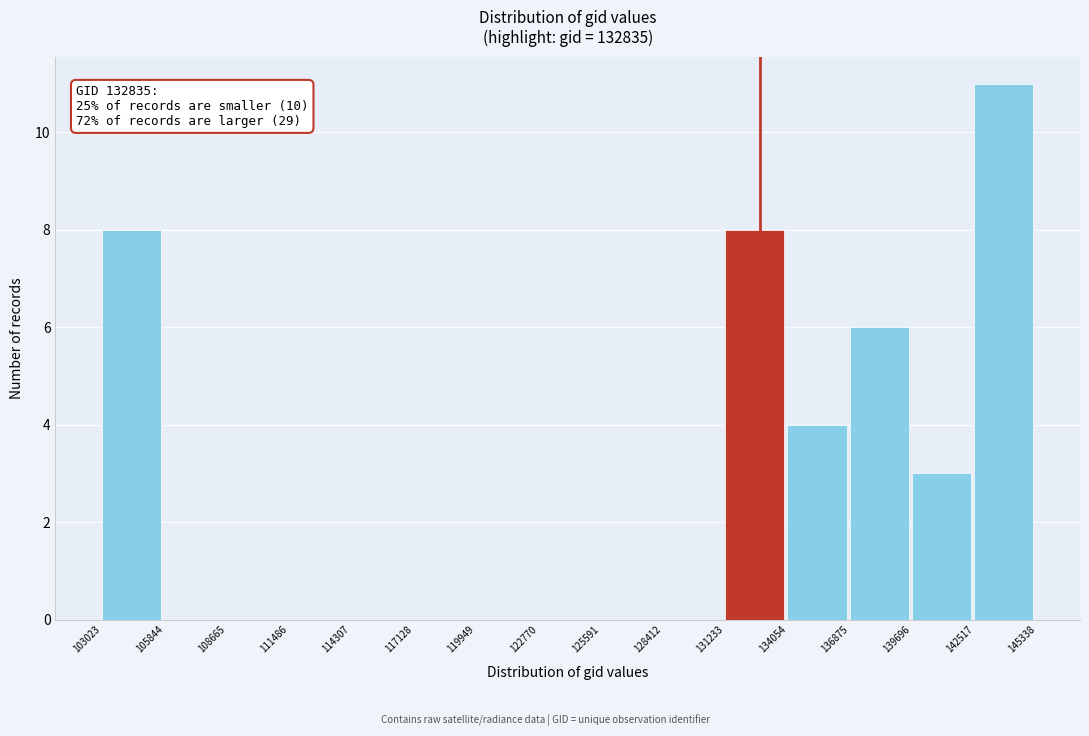

Which range on the x-axis has the tallest bar?

142517 to 145338